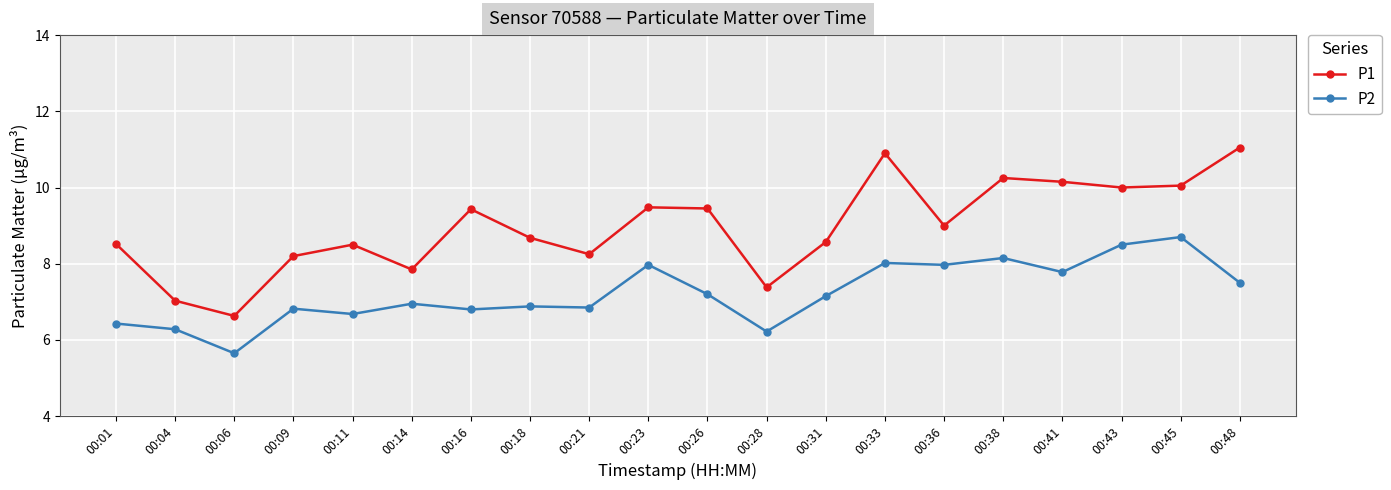

Is this an area chart (filled region under the line)?

No